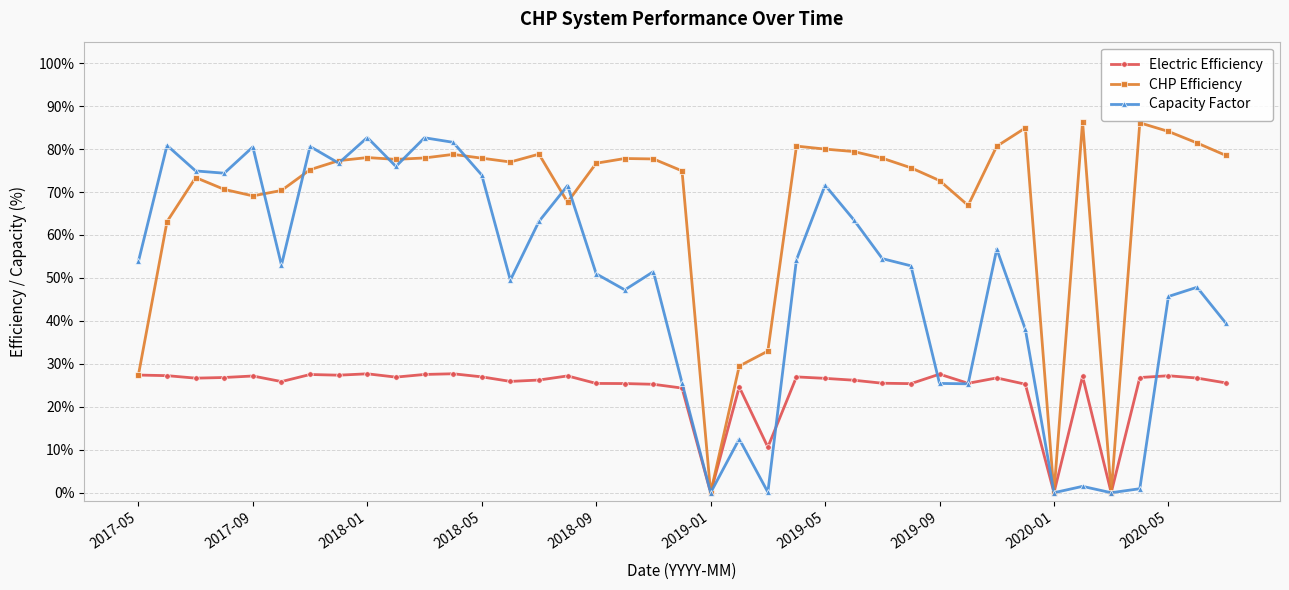

How many data points does each series have?

39